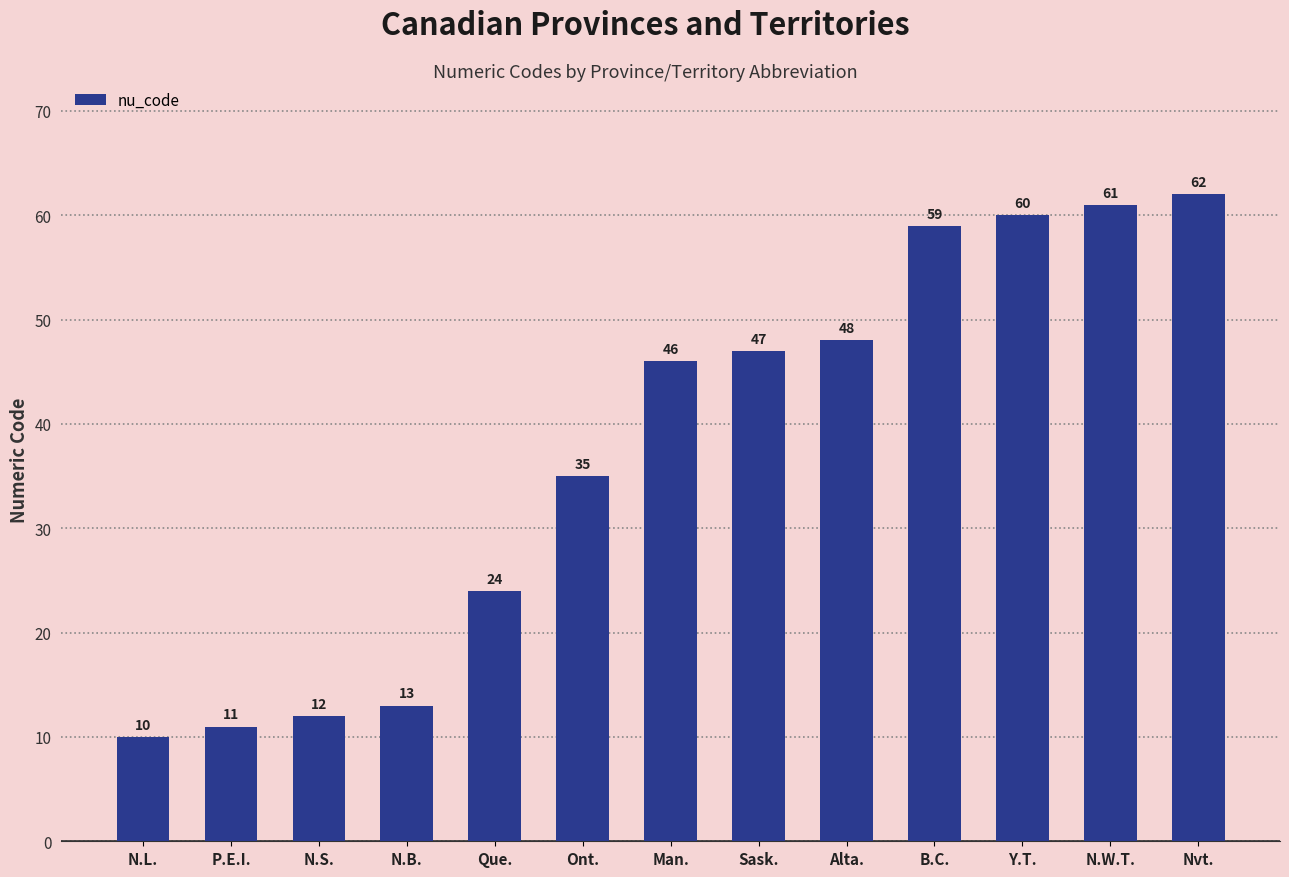

What is the label of the 7th bar from the right?

Man.